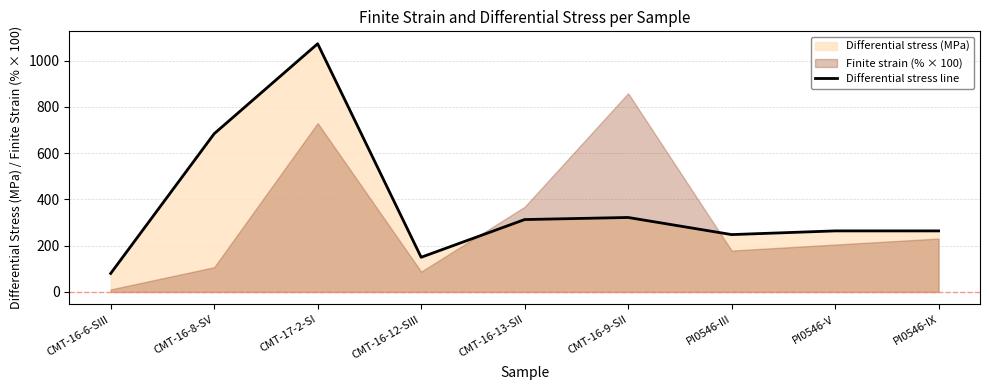

Which has a higher value, CMT-16-8-SV or CMT-16-12-SIII?

CMT-16-8-SV